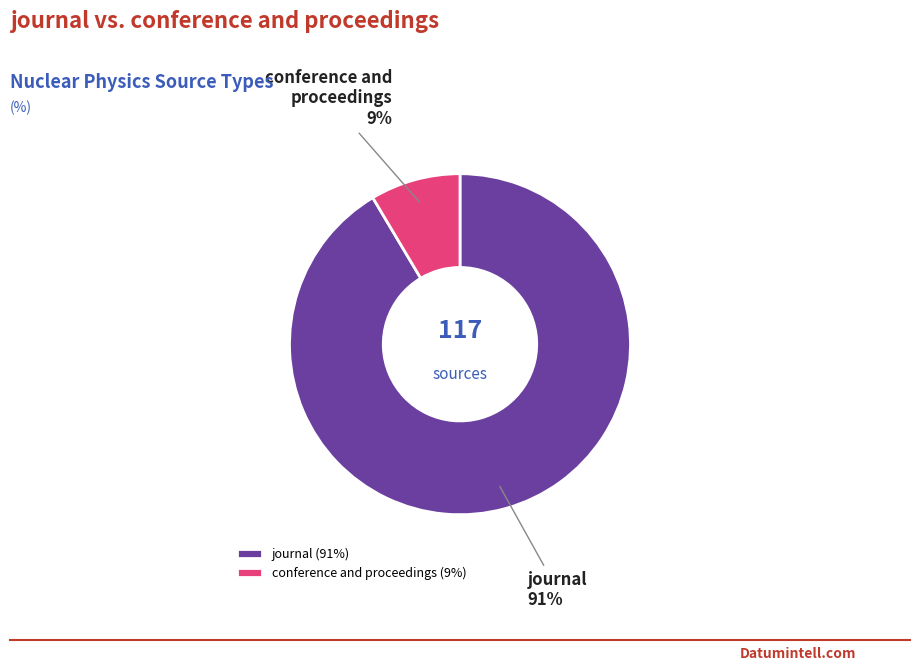

What is the smallest slice in the pie chart?

conference and proceedings